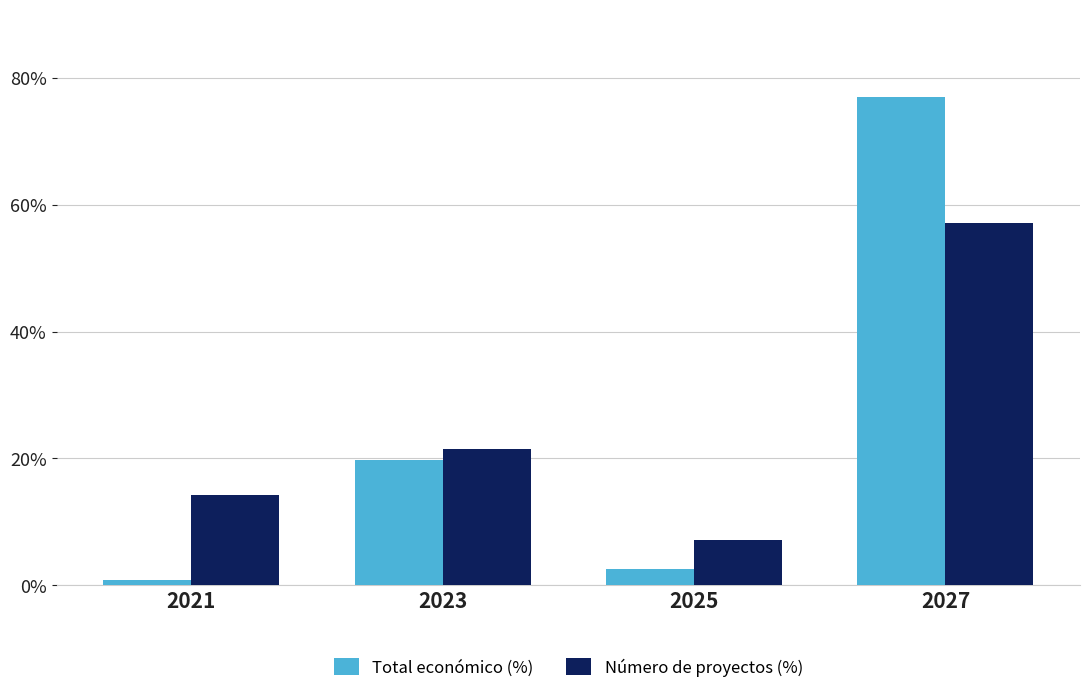

List the series in order of their peak value, highest first.

Total económico (%), Número de proyectos (%)